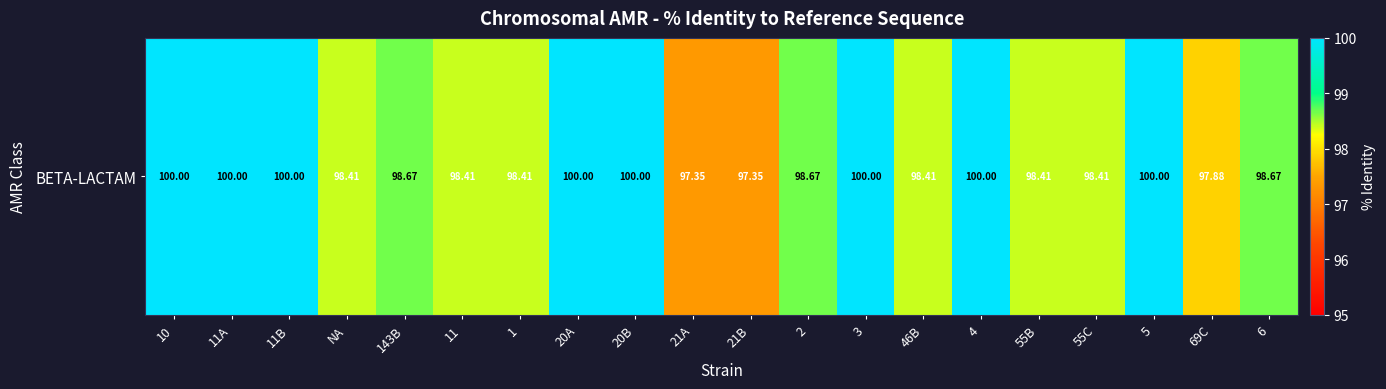

Reading left to right, what are all the values shown in this chart?

10=100.0	11A=100.0	11B=100.0	NA=98.4	143B=98.7	11=98.4	1=98.4	20A=100.0	20B=100.0	21A=97.3	21B=97.3	2=98.7	3=100.0	46B=98.4	4=100.0	55B=98.4	55C=98.4	5=100.0	69C=97.9	6=98.7